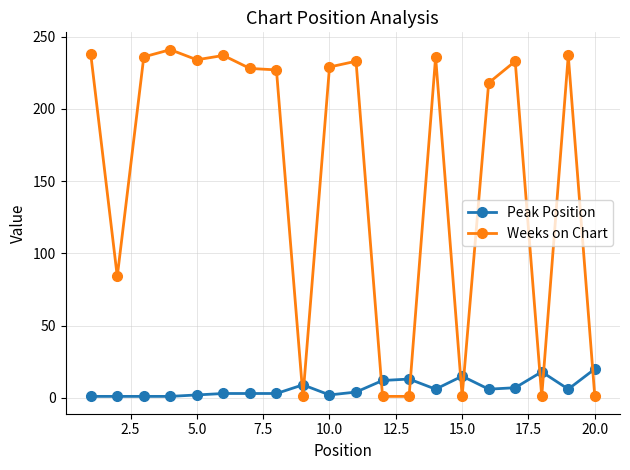

True or false: Weeks on Chart has more than 2 interior local peaks.

True